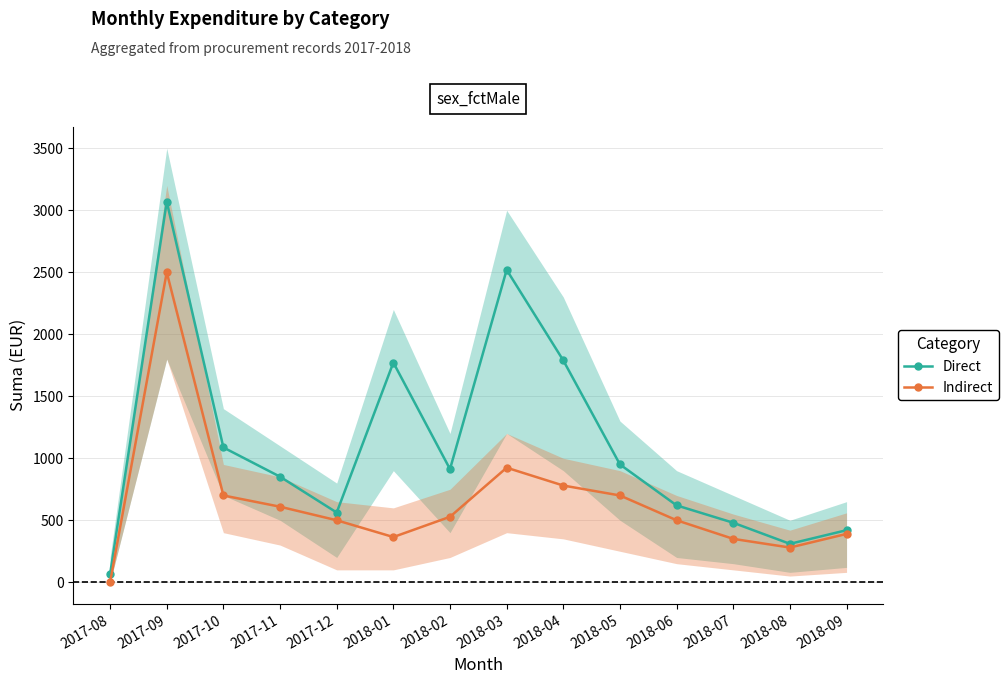

True or false: Direct and Indirect intersect in this chart.

False